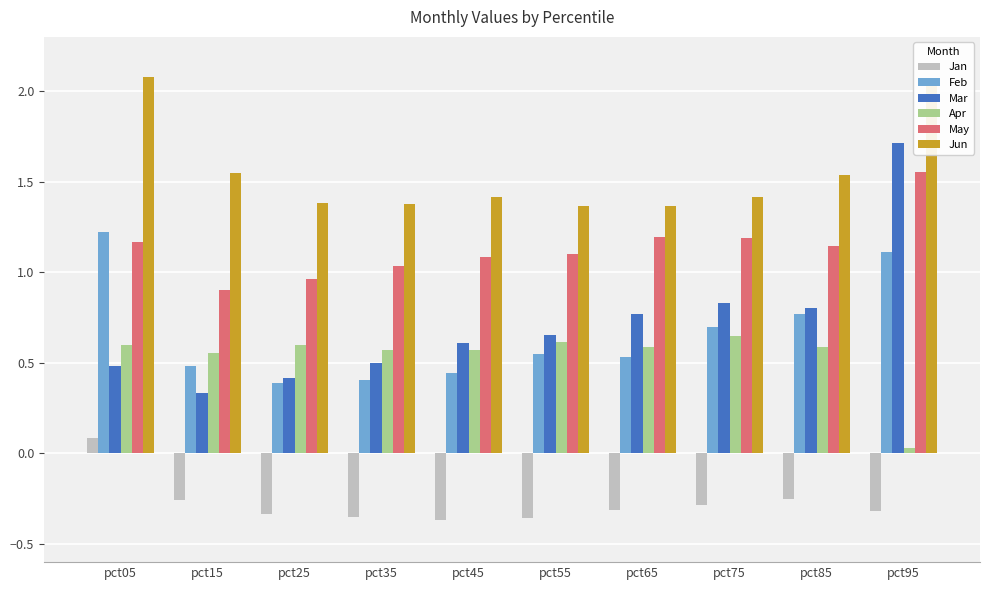

True or false: Feb has a value of 0.2 at pct65.

False